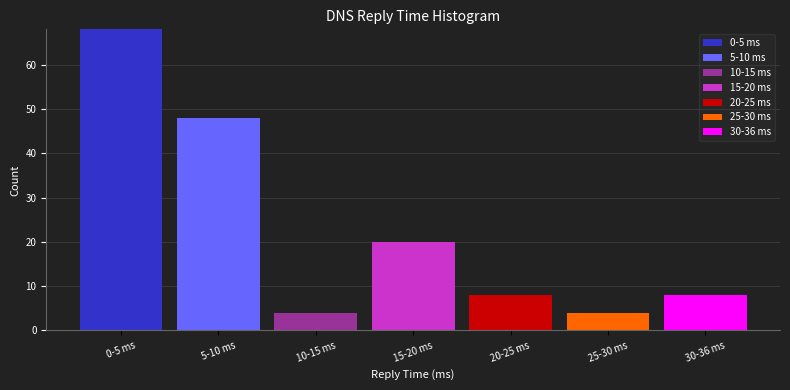

At which label does 0-5 ms reach its peak?

0-5 ms